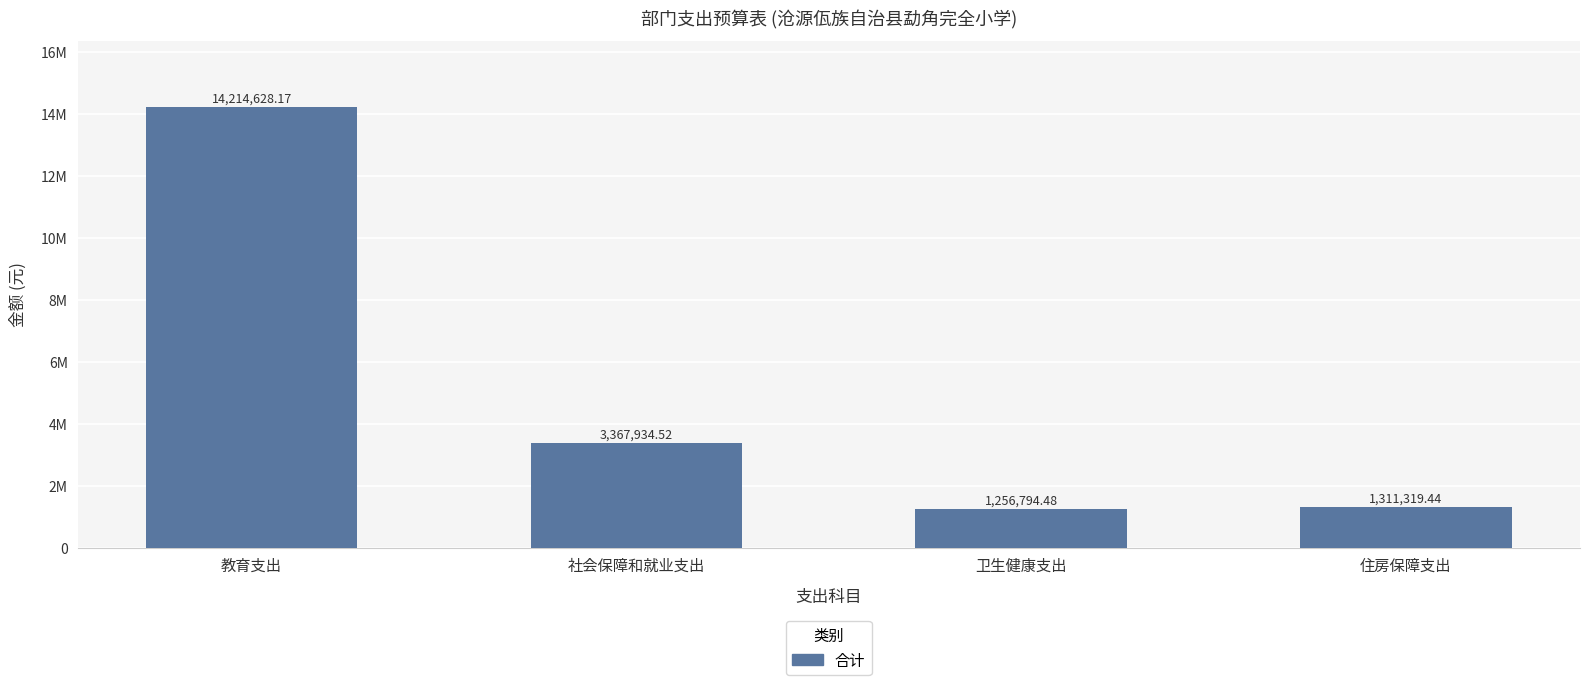

What is the label of the 1st bar from the left?

教育支出